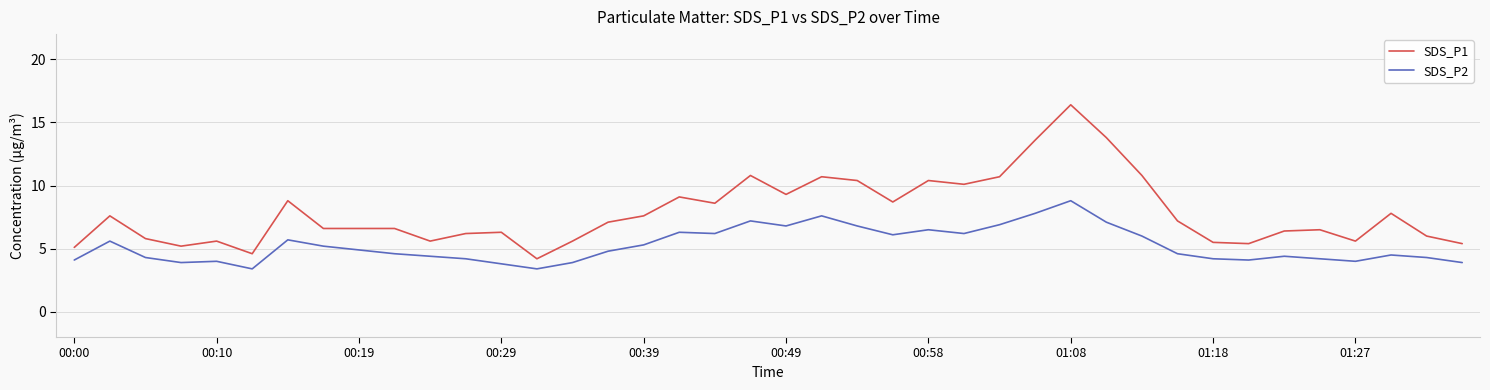

What are all the series names shown in the legend?

SDS_P1, SDS_P2